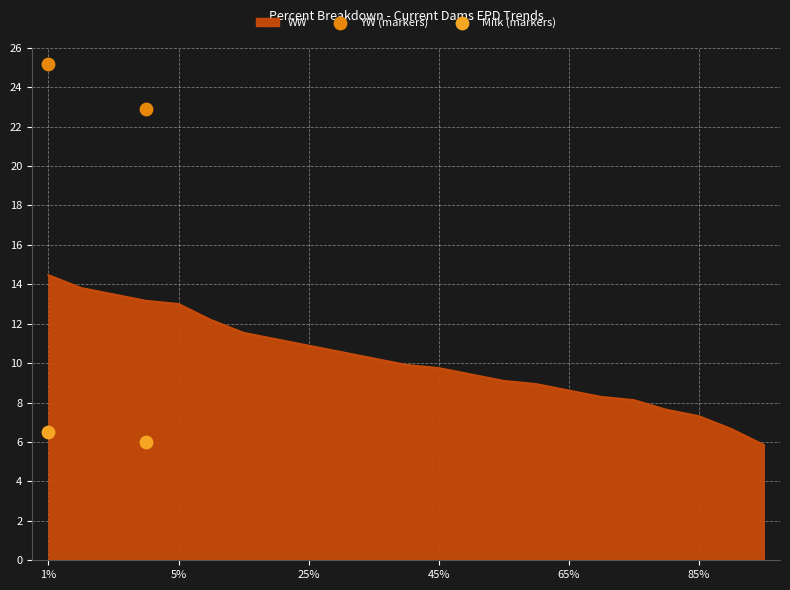

Which series reaches the maximum Y coordinate?

YW (markers)